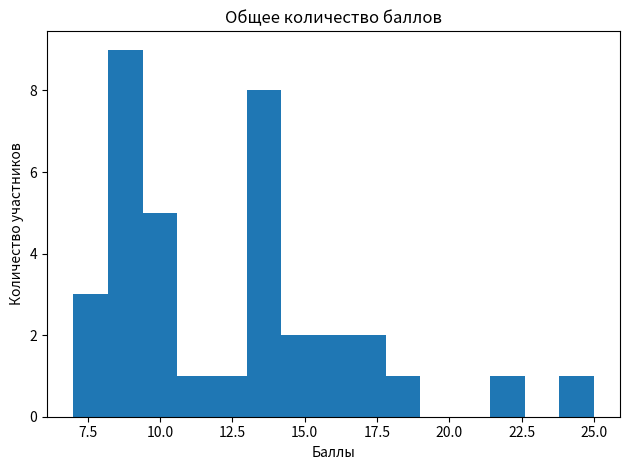

Read against the x-axis, roughly where is the centre of the tallest bar?

9.0